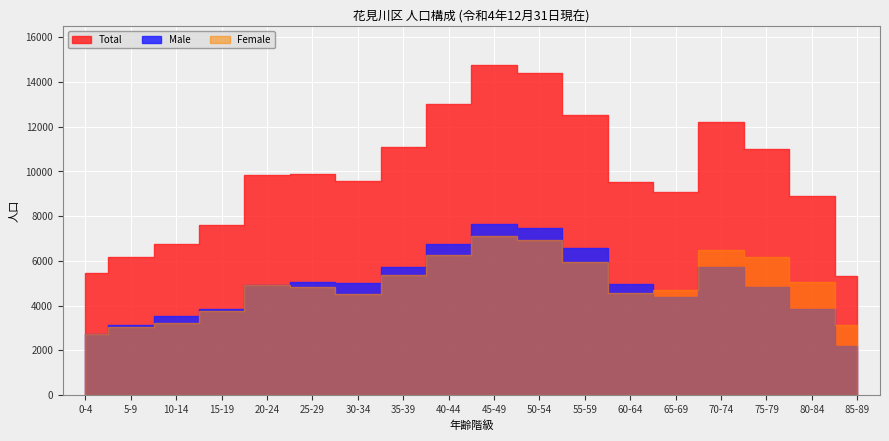

Reading left to right, transcribe all the data shown in this chart.

Total: 5450	6189	6777	7603	9857	9879	9563	11109	13015	14746	14390	12505	9531	9078	12194	11021	8916	5316
Male: 2741	3147	3541	3857	4938	5070	5032	5732	6751	7651	7476	6556	4969	4397	5706	4833	3868	2192
Female: 2709	3042	3236	3746	4919	4809	4531	5377	6264	7095	6914	5949	4562	4681	6488	6188	5048	3124